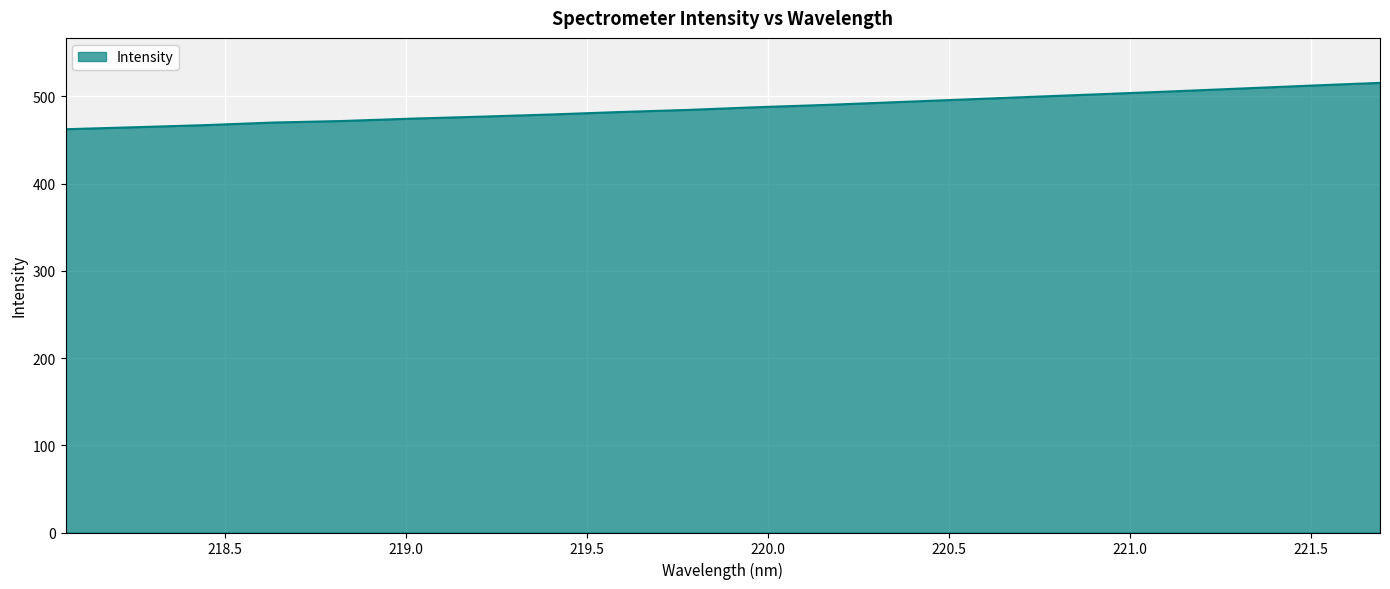

What is the difference between the second highest and minimum values?

50.0